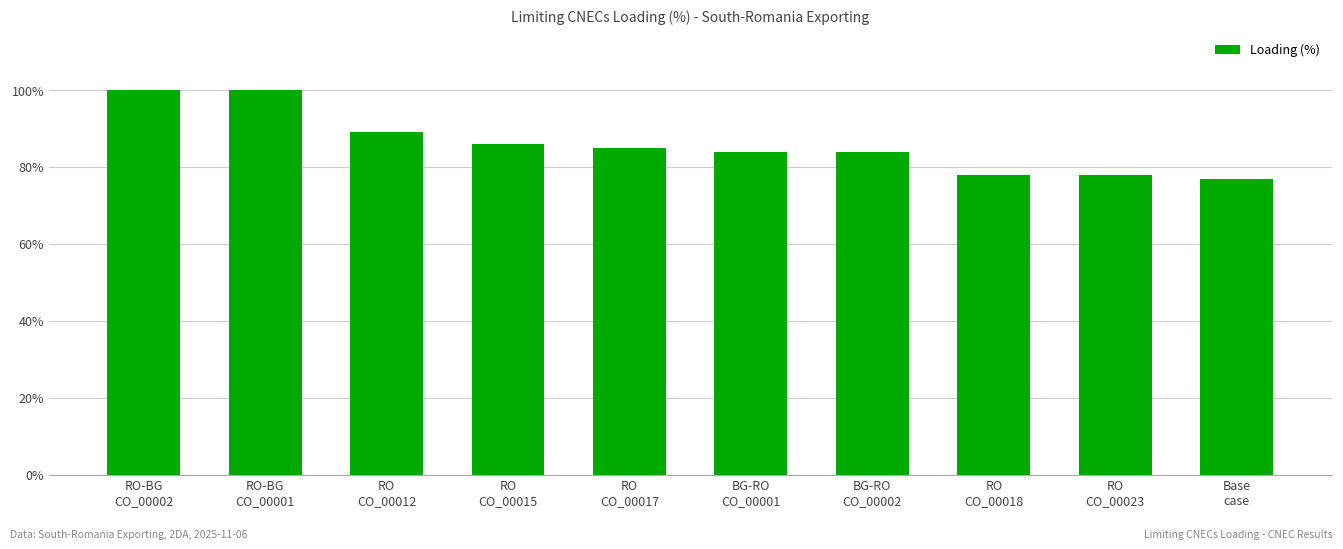

Which category has the lowest value across all series?

Base
case